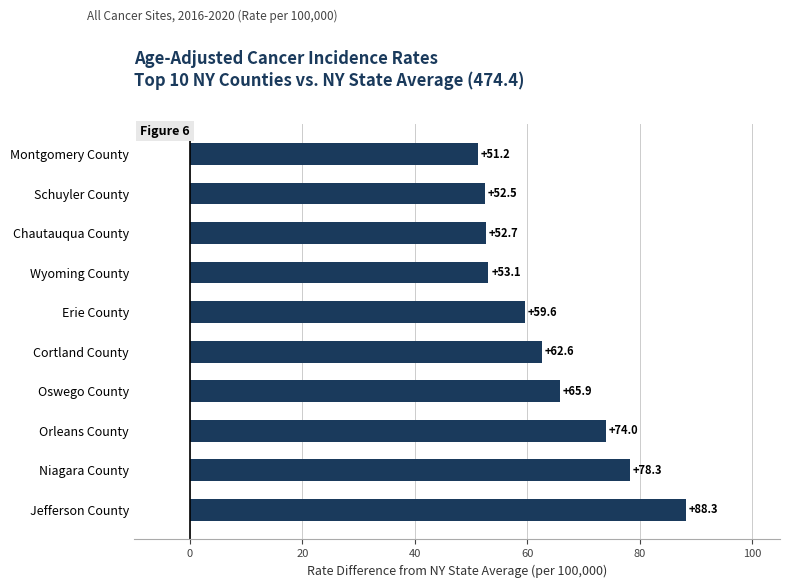

How many bars are there in total?

10